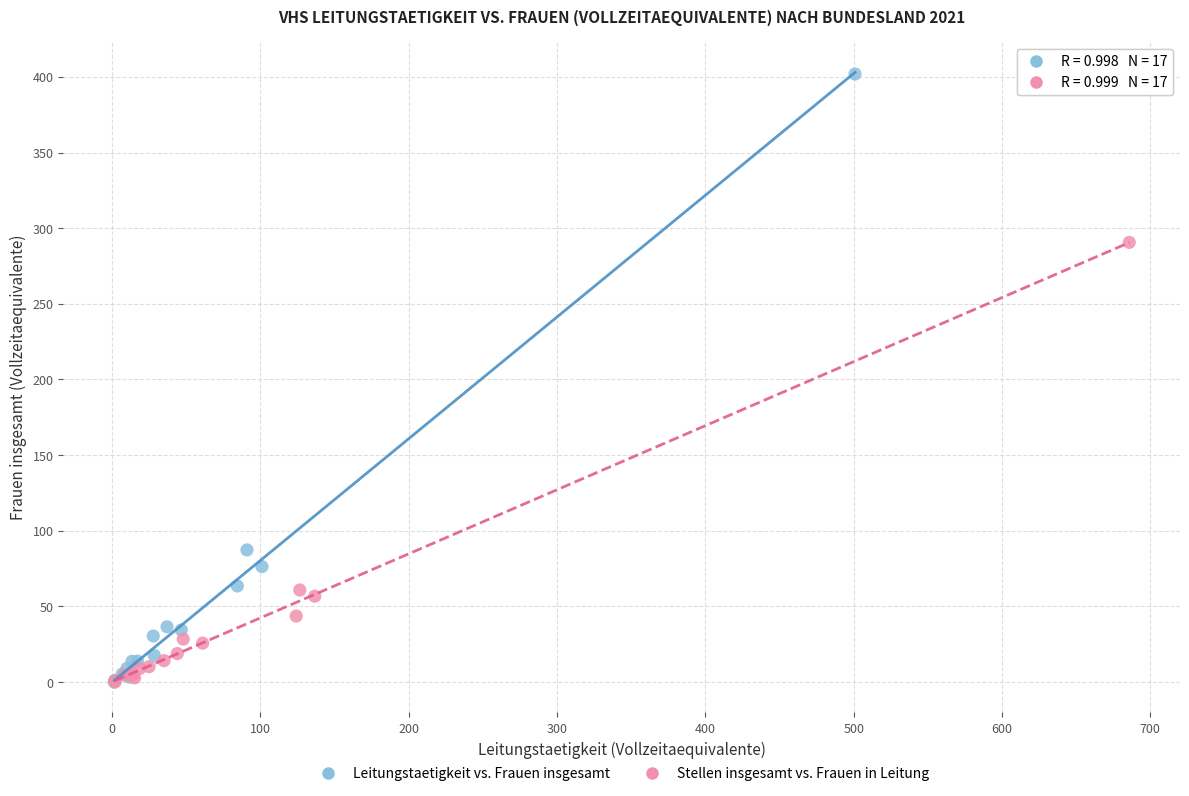

Which series has the widest spread of Y values?

Leitungstaetigkeit vs. Frauen insgesamt